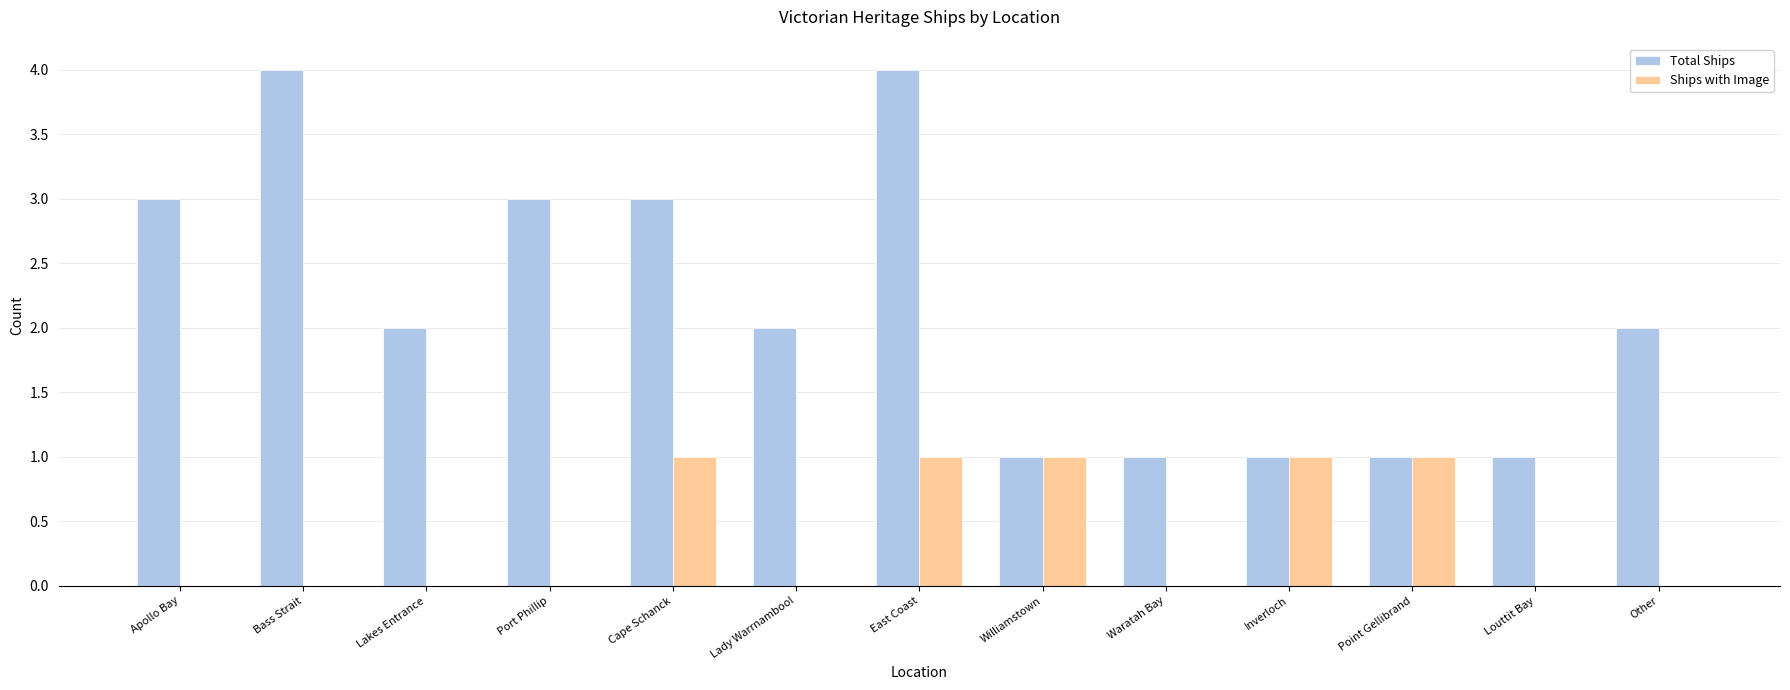

Which series changed the most between East Coast and Williamstown?

Total Ships